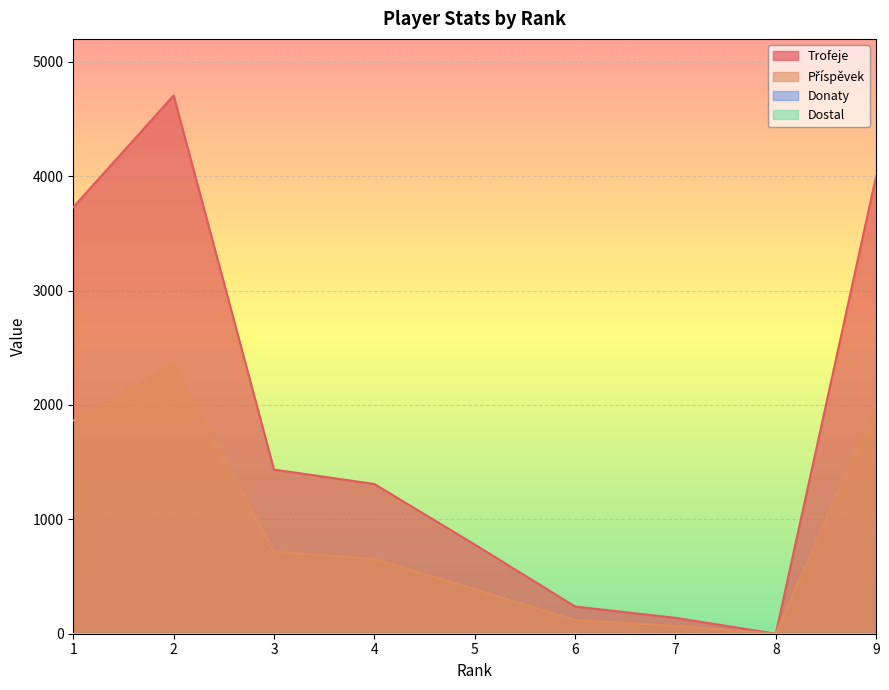

What value does the Příspěvek series have at 4, to the nearest 50?

650